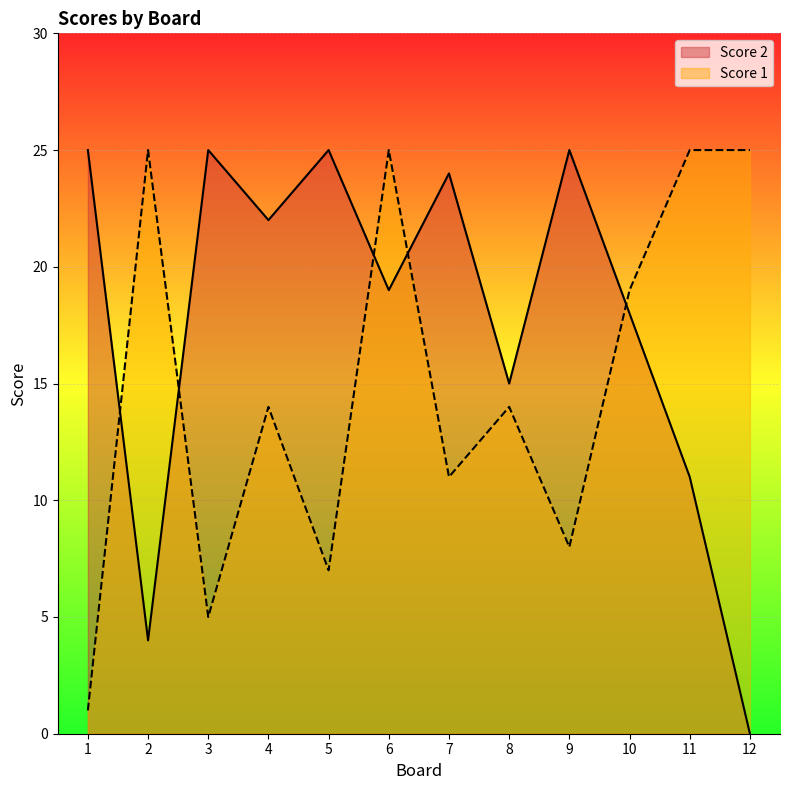

Count the number of data series in this chart.

2